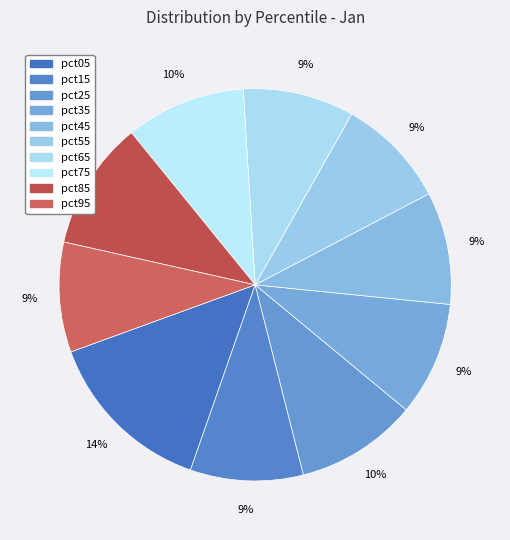

How many slices are in this pie chart?

10